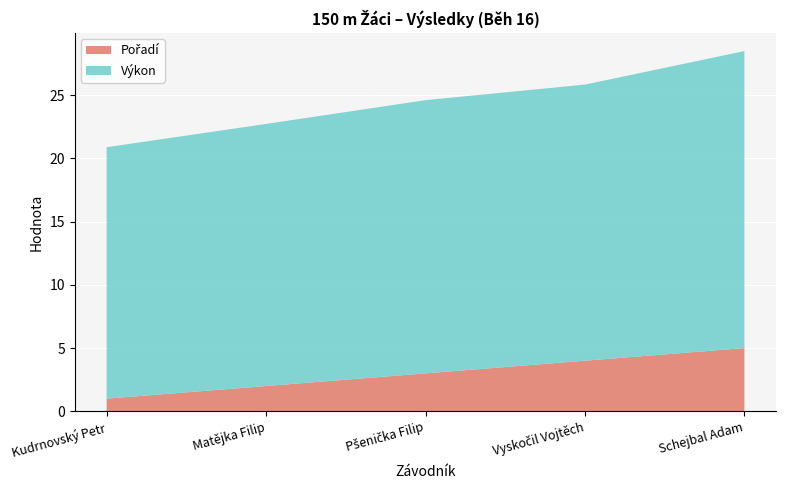

Reading left to right, transcribe all the data shown in this chart.

Pořadí: 1.0	2.0	3.0	4.0	5.0
Výkon: 19.9	20.7	21.6	21.8	23.5